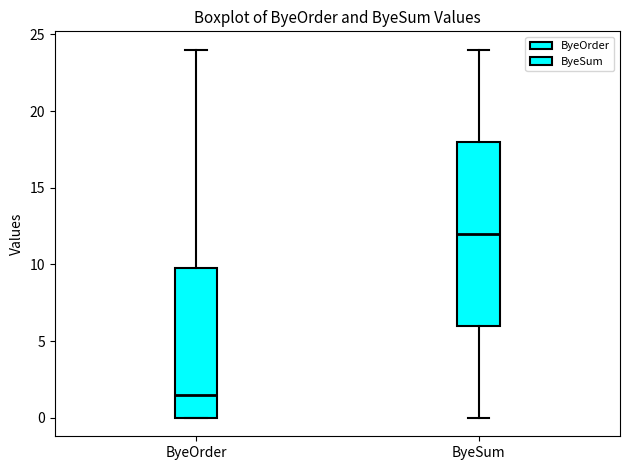

Reading left to right, transcribe this box plot: for each box, give where its median line is, the range the box spans, and where its two whiskers end, as read against the y-axis. The values are not printed on the chart, so give them approximately, as read against the axis.

ByeOrder: median 1.5, box 0.0 to 10.0, whiskers 0.0 to 24.0
ByeSum: median 12.0, box 6.0 to 18.0, whiskers 0.0 to 24.0